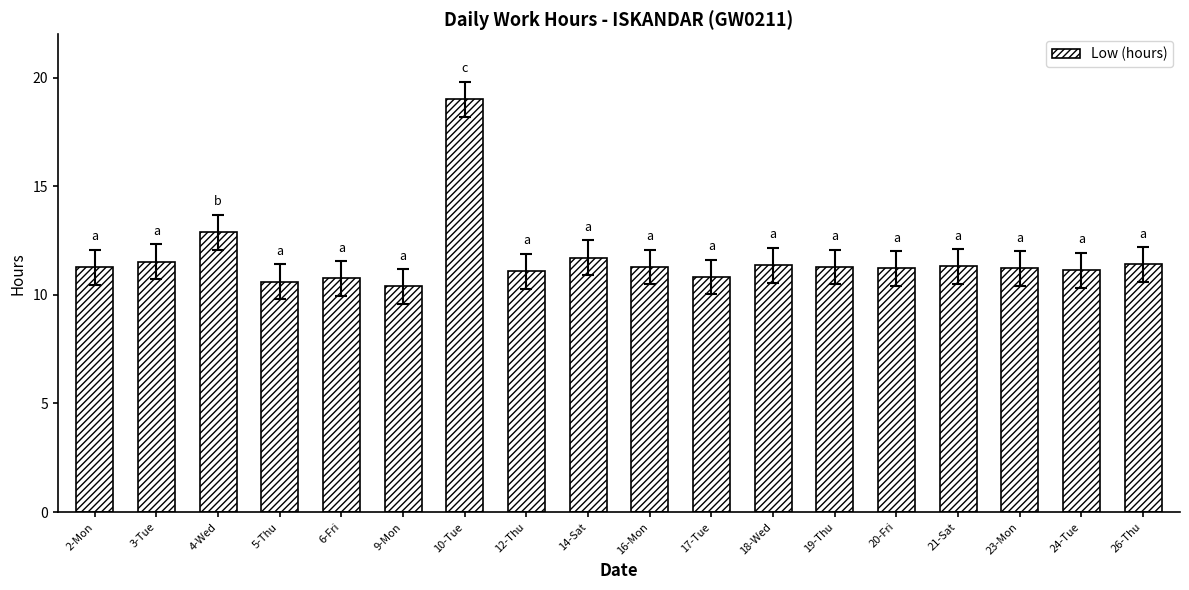

What is the label of the 12th bar from the left?

18-Wed